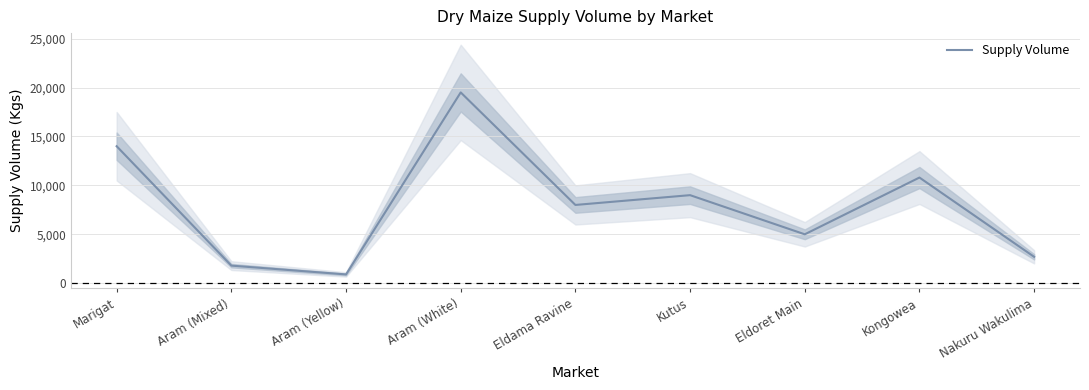

What is the value of the 3rd point from the left?

900